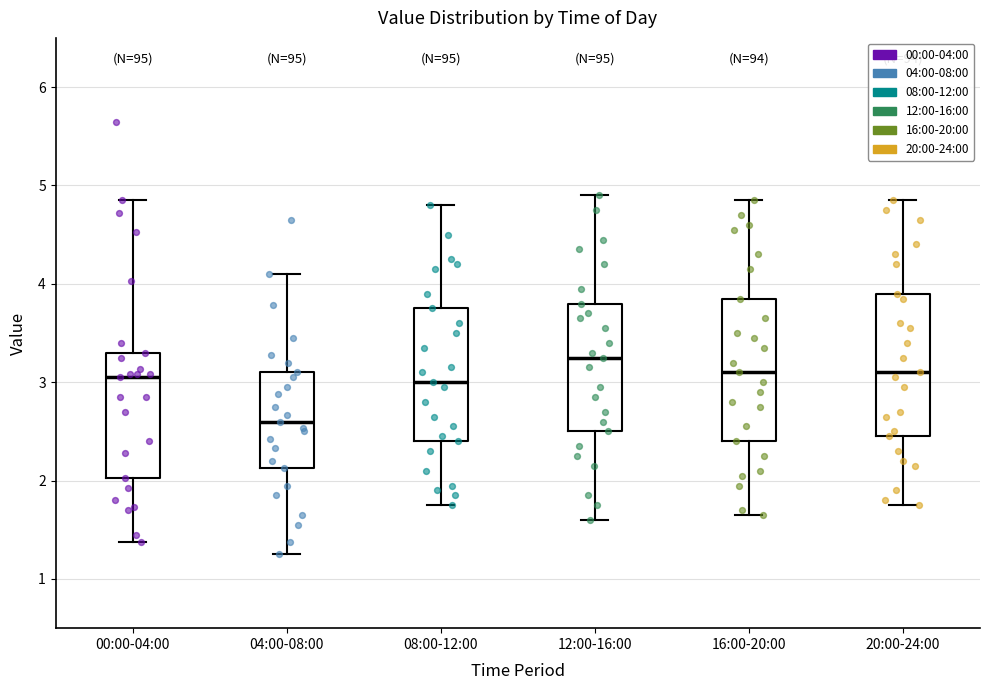

Reading left to right, transcribe this box plot: for each box, give where its median line is, the range the box spans, and where its two whiskers end, as read against the y-axis. The values are not printed on the chart, so give them approximately, as read against the axis.

00:00-04:00: median 3.1, box 2.0 to 3.3, whiskers 1.4 to 4.9
04:00-08:00: median 2.6, box 2.1 to 3.1, whiskers 1.3 to 4.1
08:00-12:00: median 3.0, box 2.4 to 3.8, whiskers 1.8 to 4.8
12:00-16:00: median 3.3, box 2.5 to 3.8, whiskers 1.6 to 4.9
16:00-20:00: median 3.1, box 2.4 to 3.9, whiskers 1.7 to 4.9
20:00-24:00: median 3.1, box 2.5 to 3.9, whiskers 1.8 to 4.9